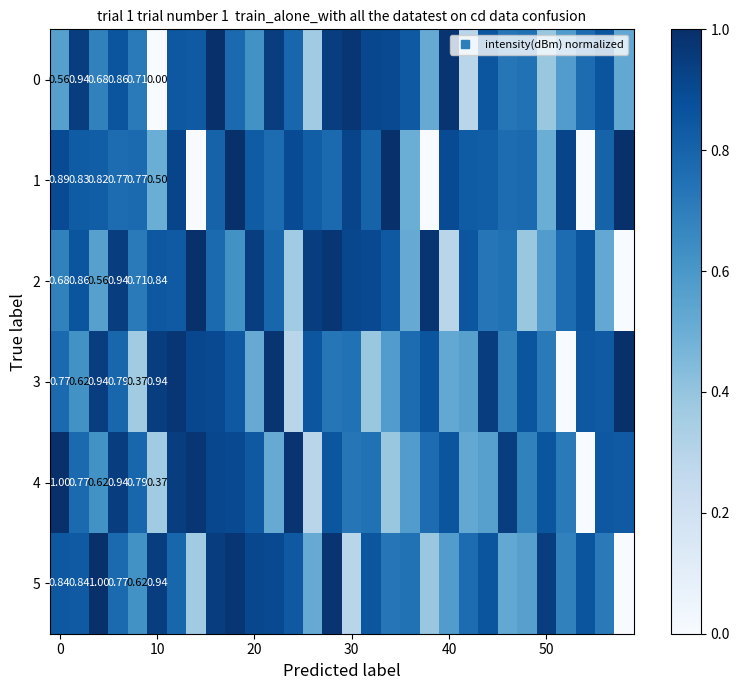

How many data points in 0 are above 0?

29